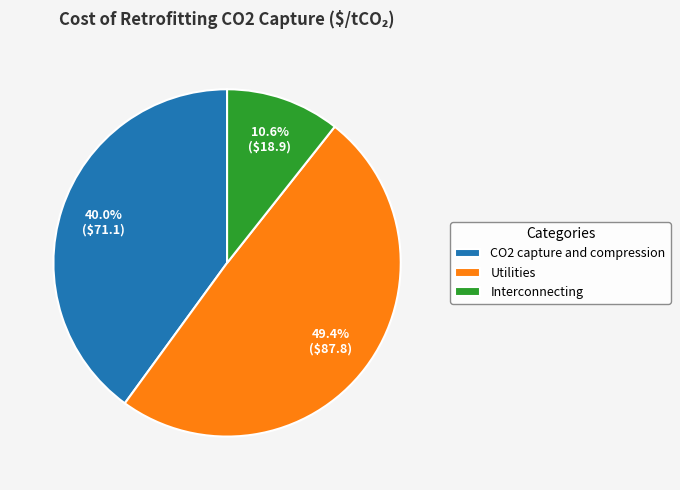

What percentage do CO2 capture and compression and Utilities together represent?

89.4%